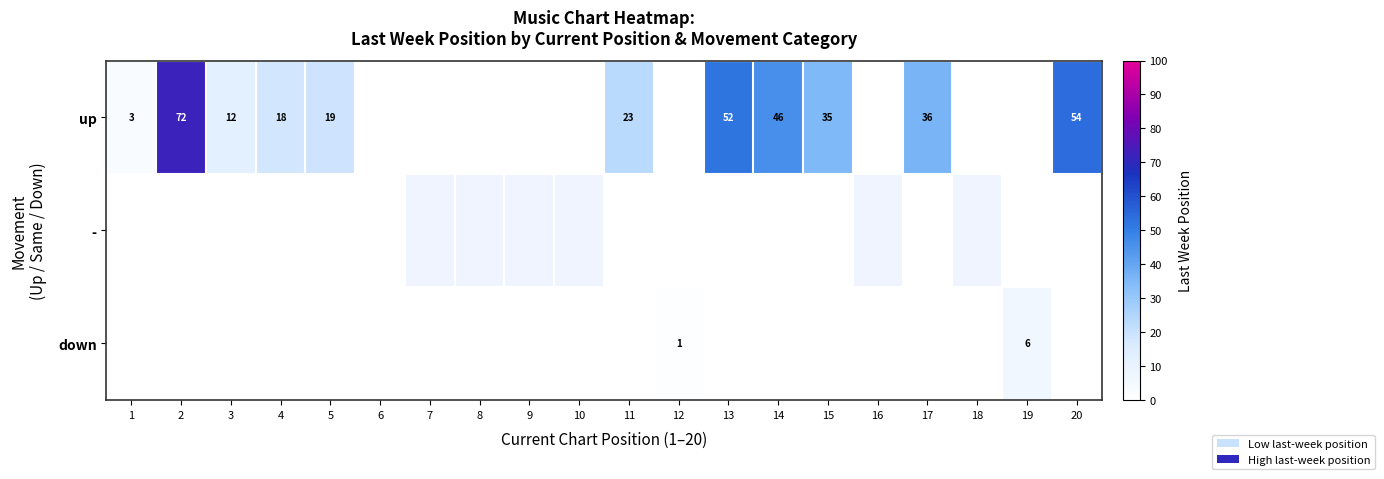

At which category is the sum across all series the highest?

2